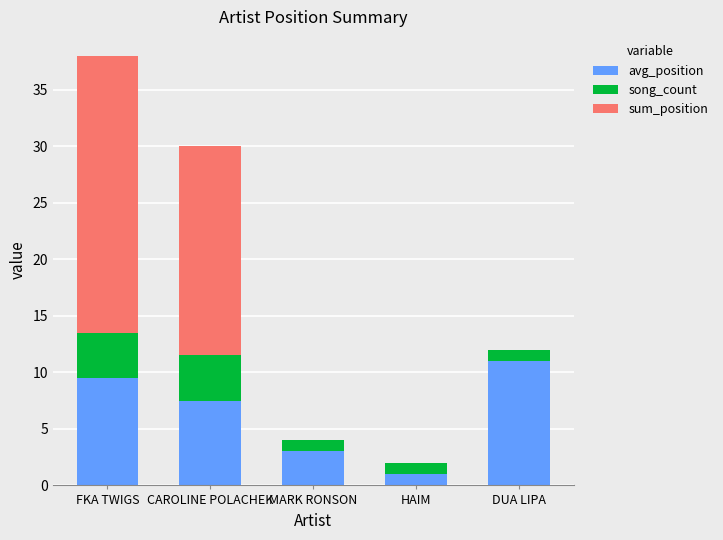

At which label does avg_position first exceed 7?

FKA TWIGS